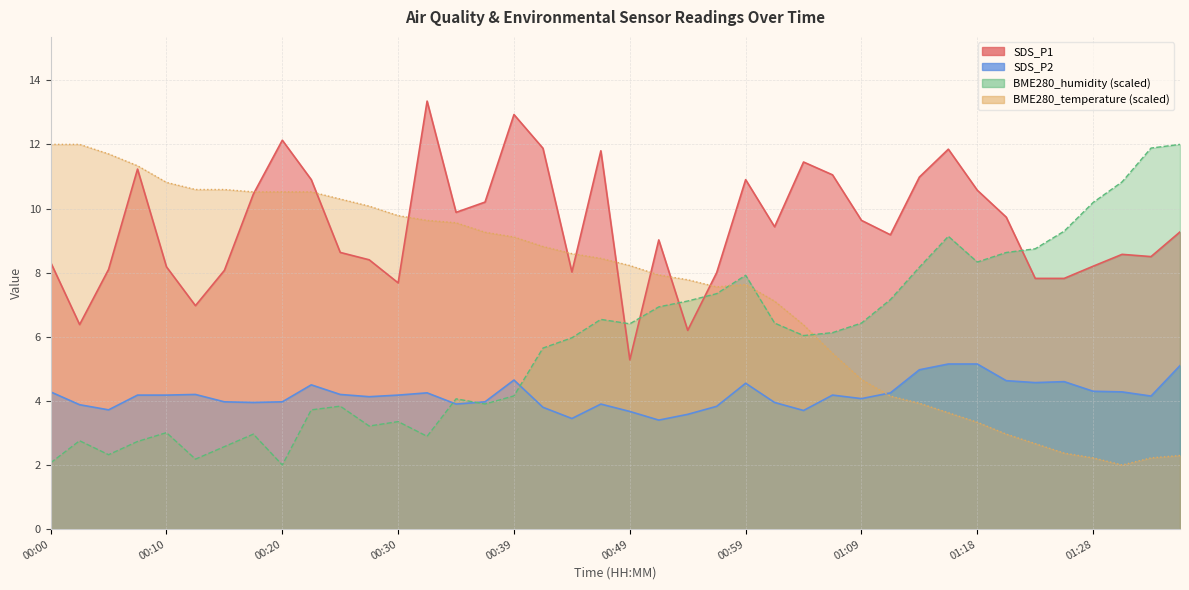

At which label does SDS_P1 first exceed 9?

00:08